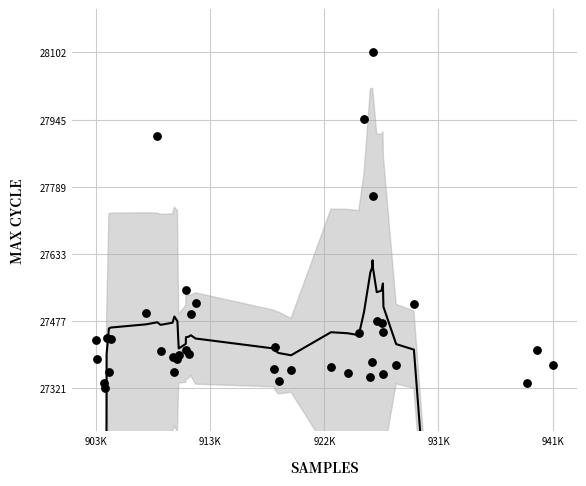

What Y value in the scatter plot is closest to 27711?

27768